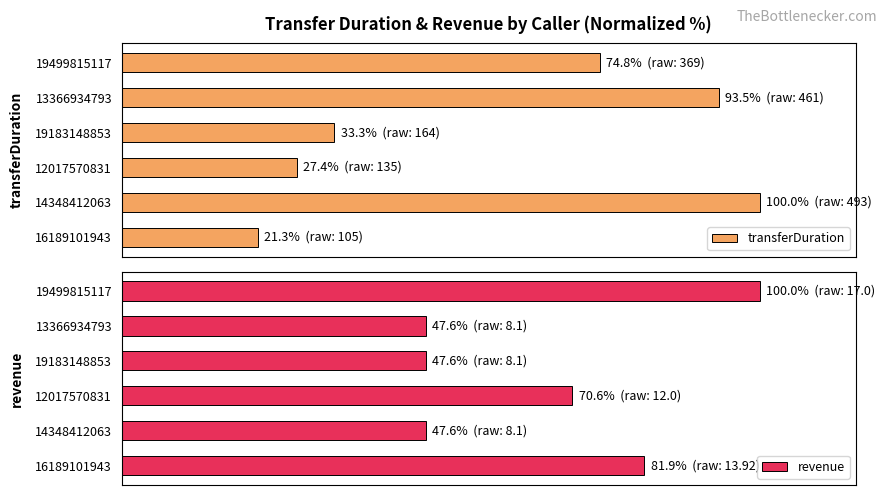

The value of revenue at 13366934793 is 47.6. True or false?

True